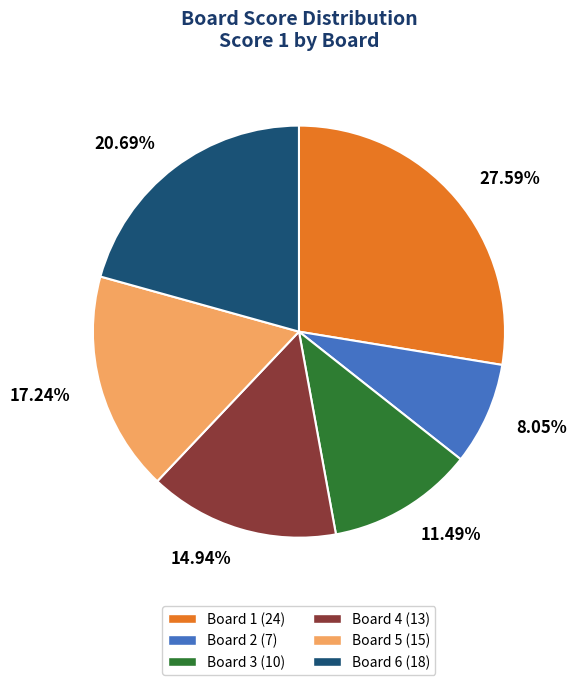

To the nearest percent, what is the combined percentage of Board 2 and Board 3?

20%